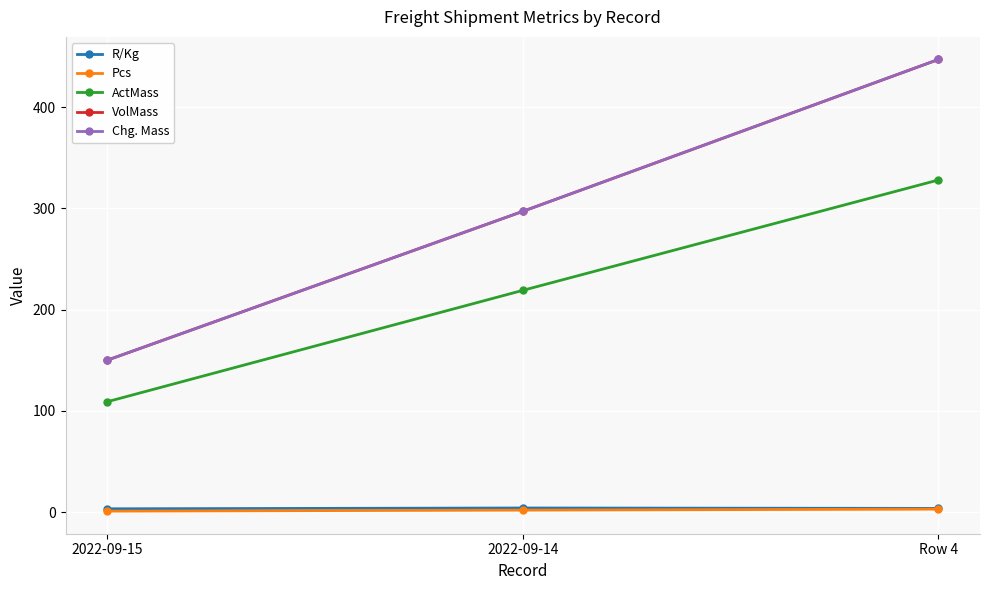

Which category has the lowest value in the R/Kg series?

2022-09-15